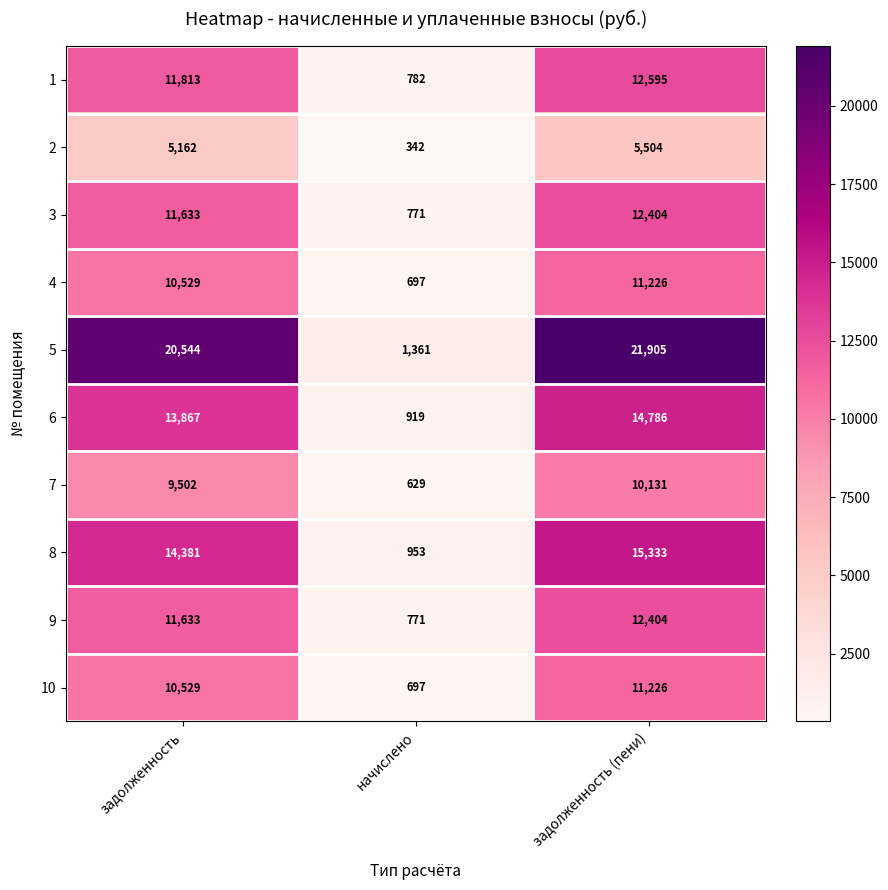

Which series has the largest total across all categories?

5